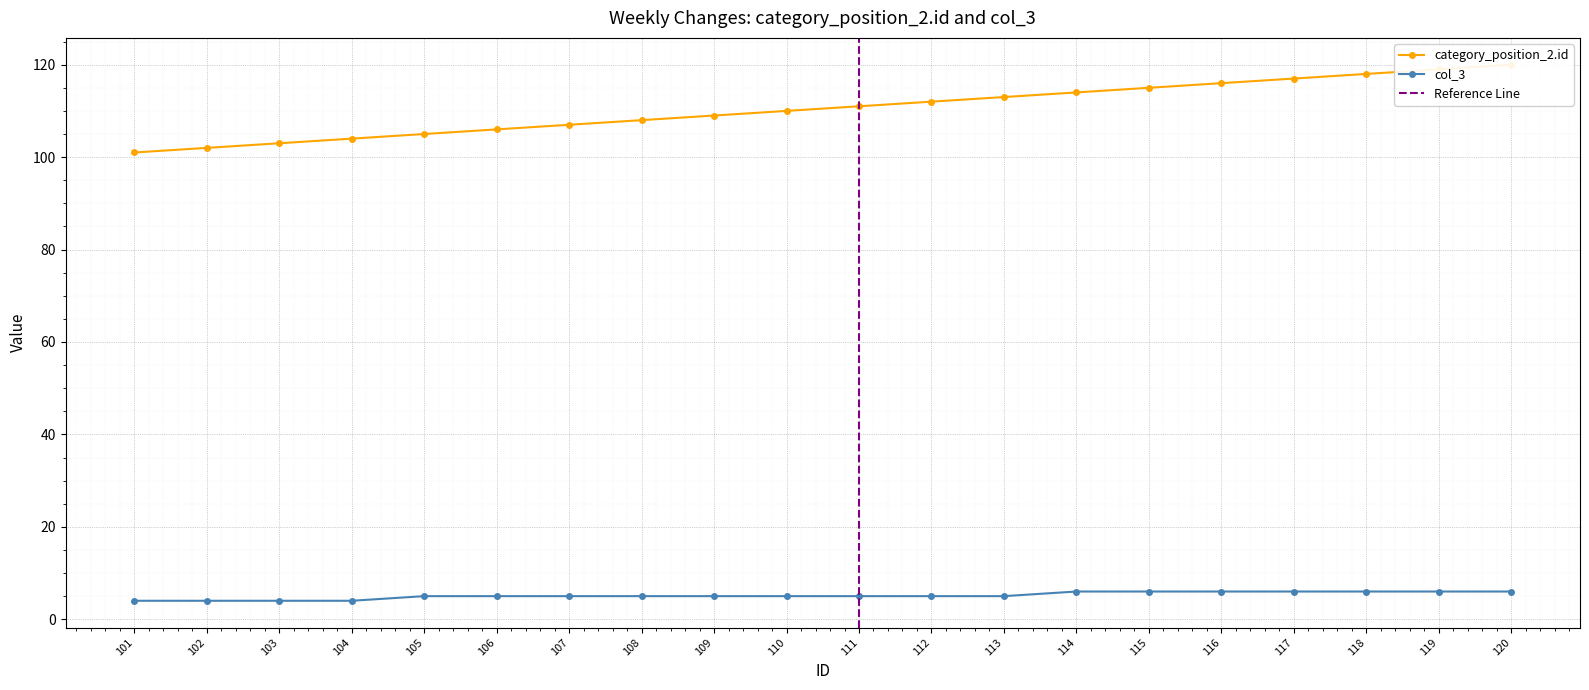

True or false: category_position_2.id and col_3 cross at least once.

False